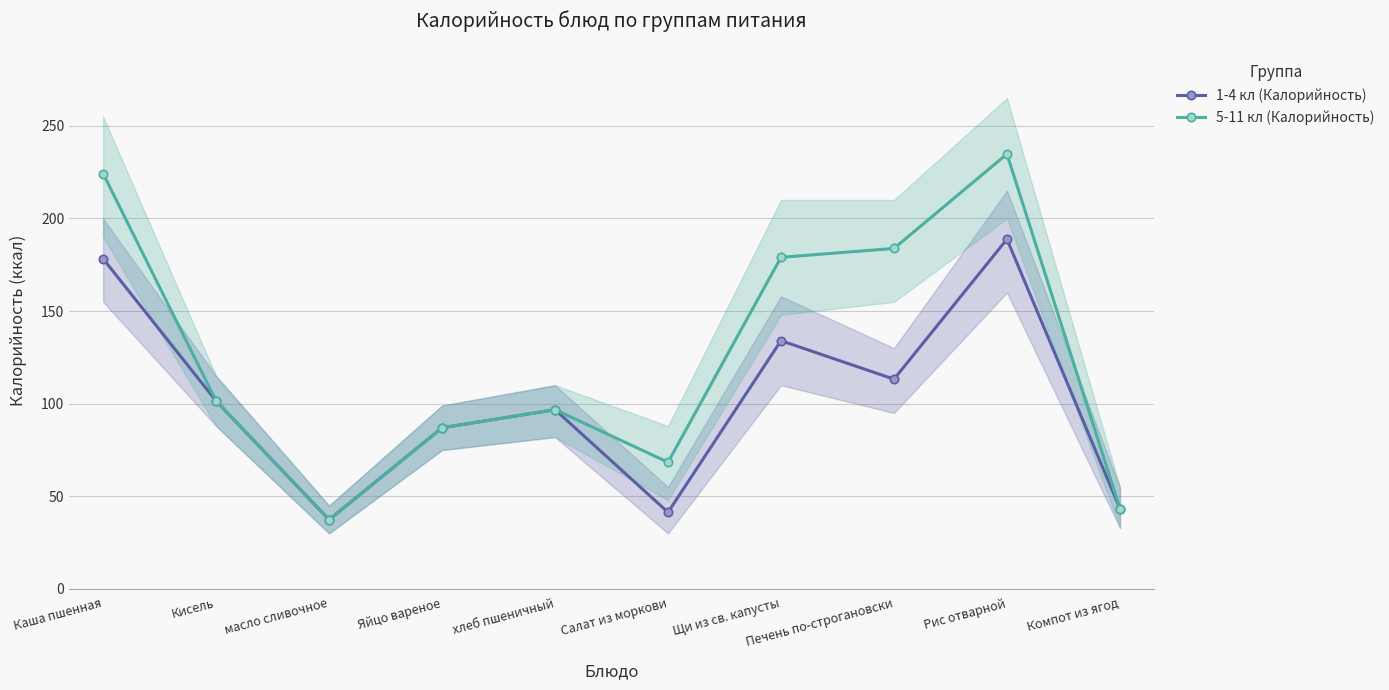

What is the average value of the 5-11 кл (Калорийность) series?

125.6